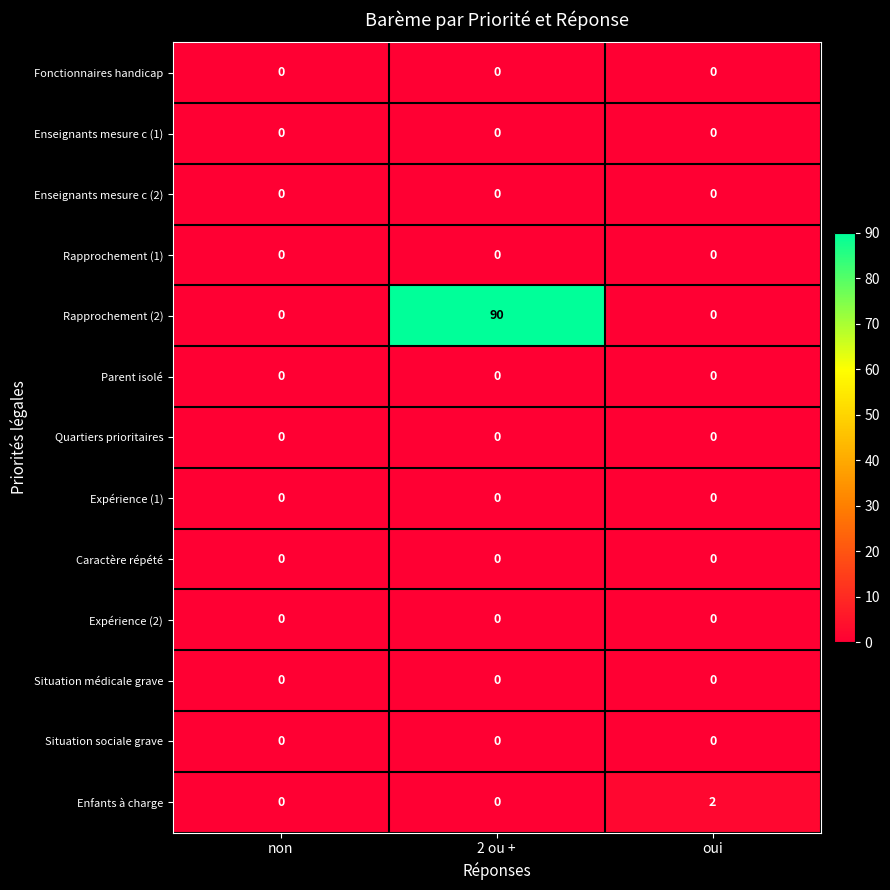

Which series has the widest spread of values?

Rapprochement (2)